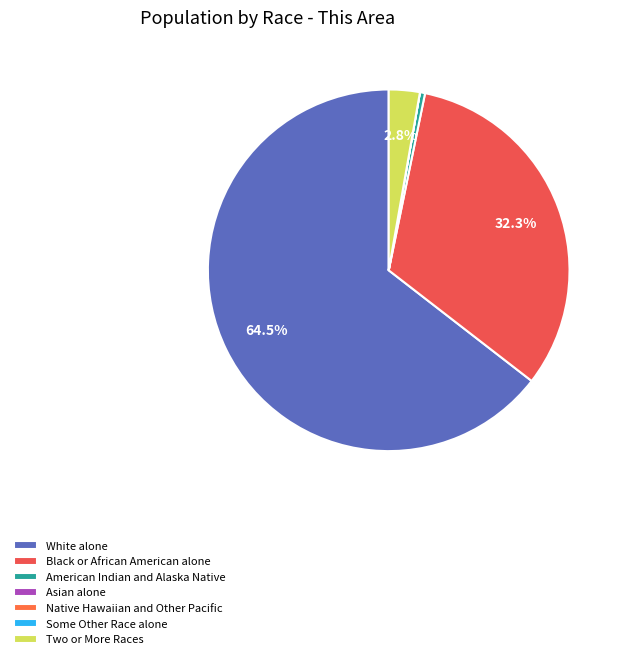

What is the change in value from White alone to Native Hawaiian and Other Pacific?

-140